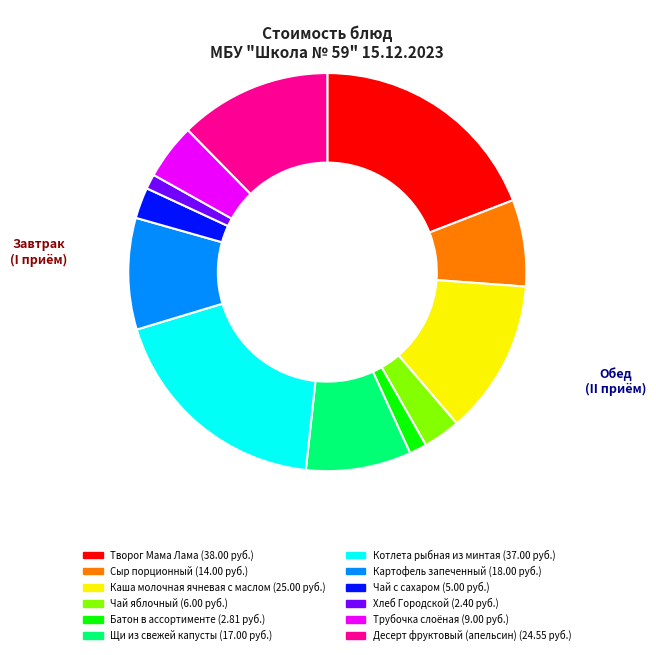

Is the sum of Чай с сахаром and Чай яблочный greater than half?

No